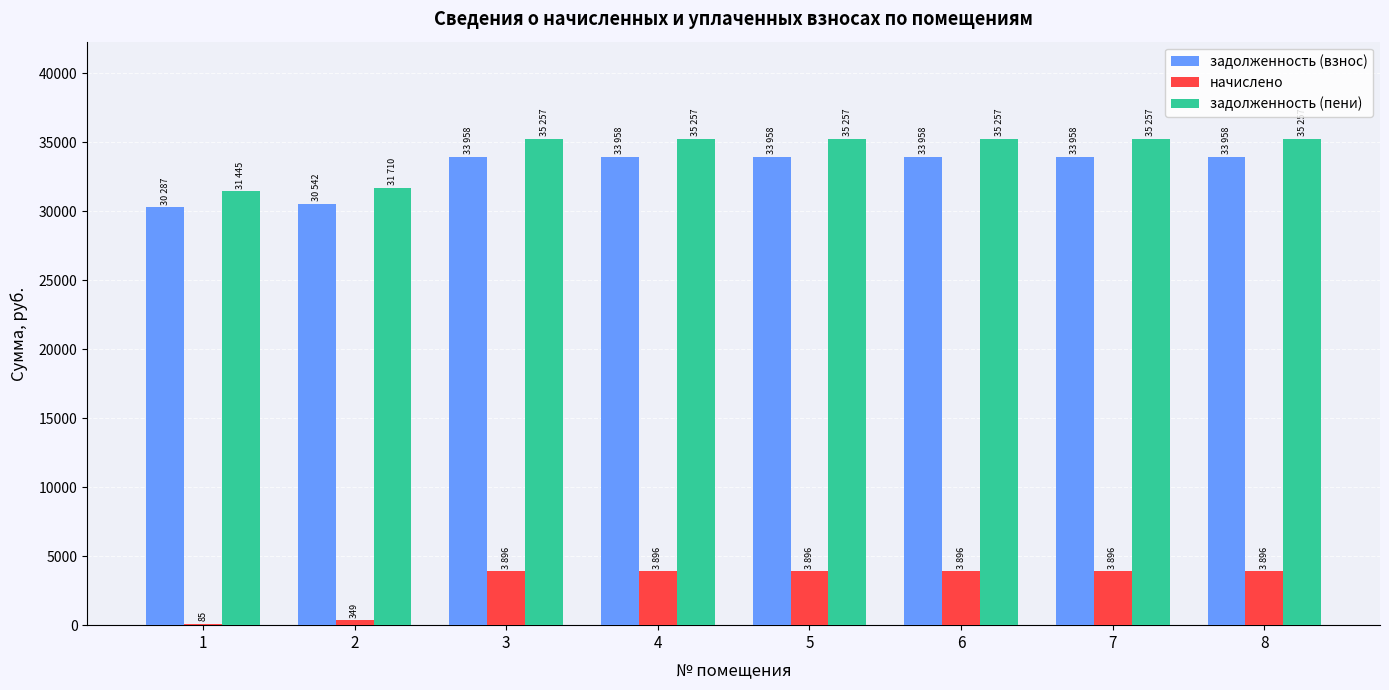

What is the highest value of the задолженность (пени) series?

35256.7